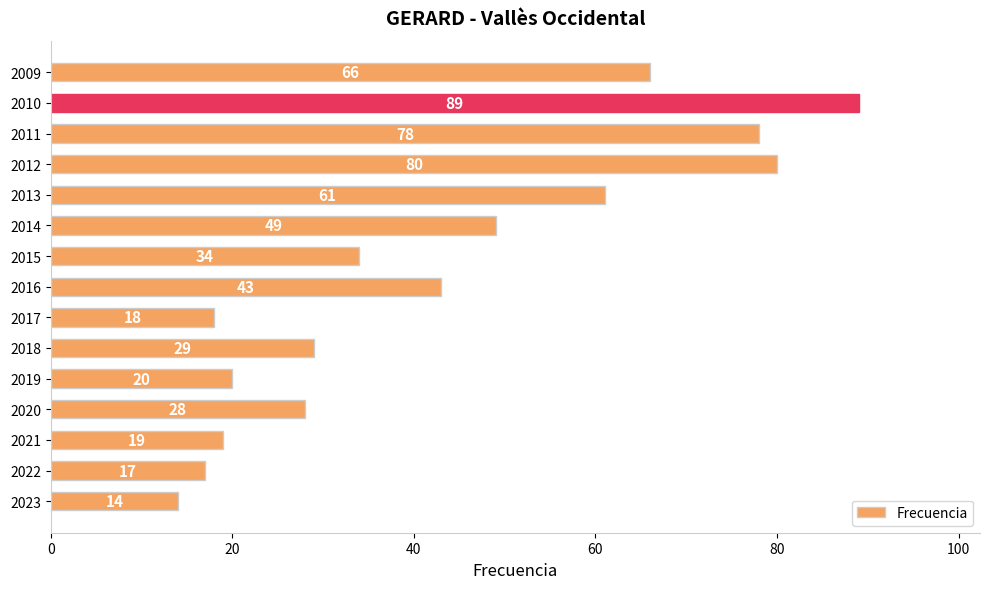

Reading top to bottom, extract all data points from this chart.

66	89	78	80	61	49	34	43	18	29	20	28	19	17	14